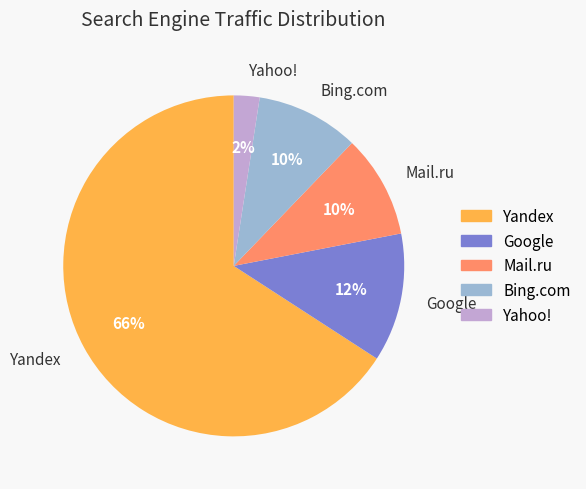

Do Mail.ru and Yahoo! together represent more than half of the pie?

No